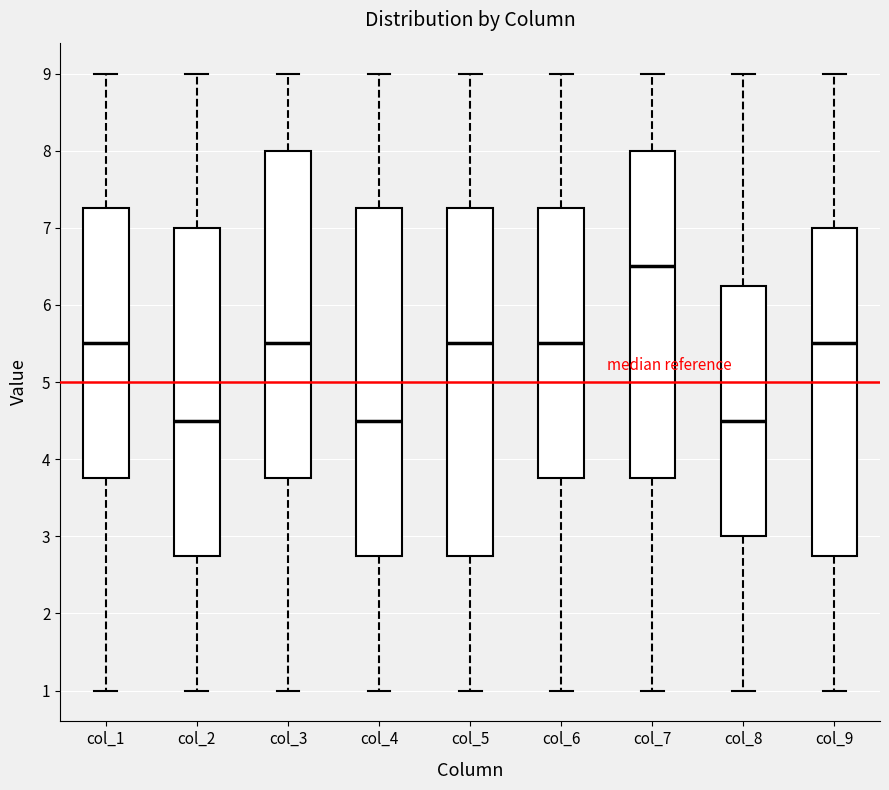

Where does the median line of the box for col_6 sit on the y-axis? The values are not printed on the chart, so give them approximately, as read against the axis.

5.5